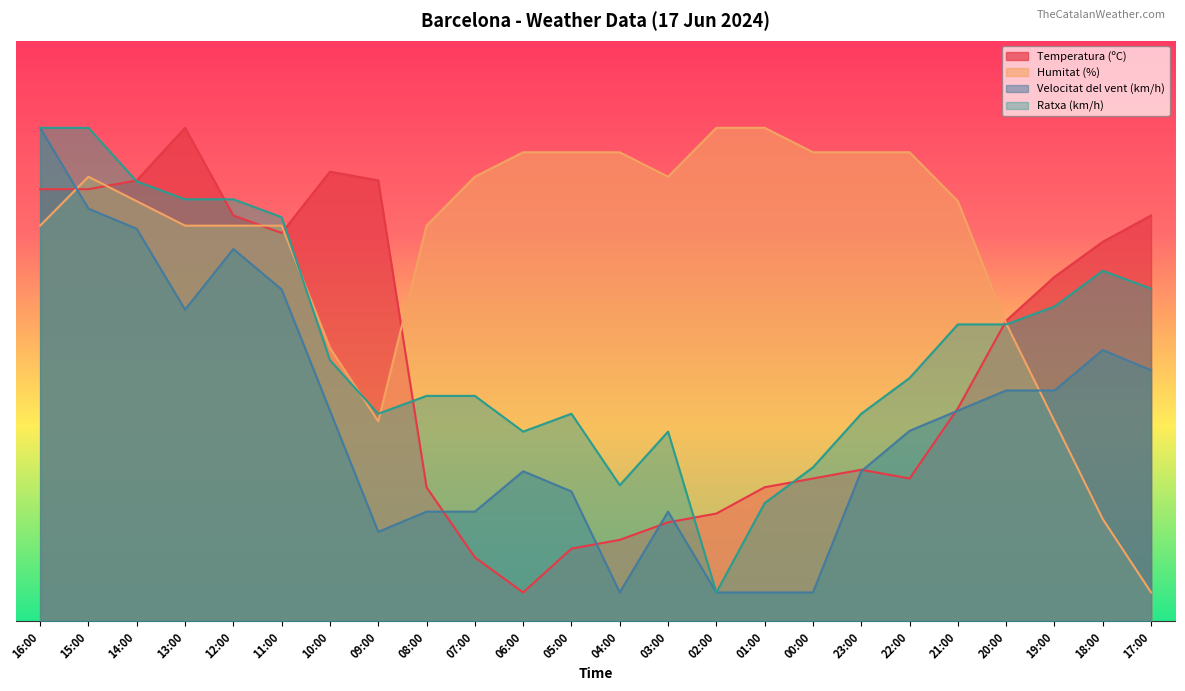

List the labels in order of Ratxa (km/h) value, largest first.

16:00, 15:00, 14:00, 13:00, 12:00, 11:00, 18:00, 17:00, 19:00, 21:00, 20:00, 10:00, 22:00, 08:00, 07:00, 09:00, 05:00, 23:00, 06:00, 03:00, 00:00, 04:00, 01:00, 02:00